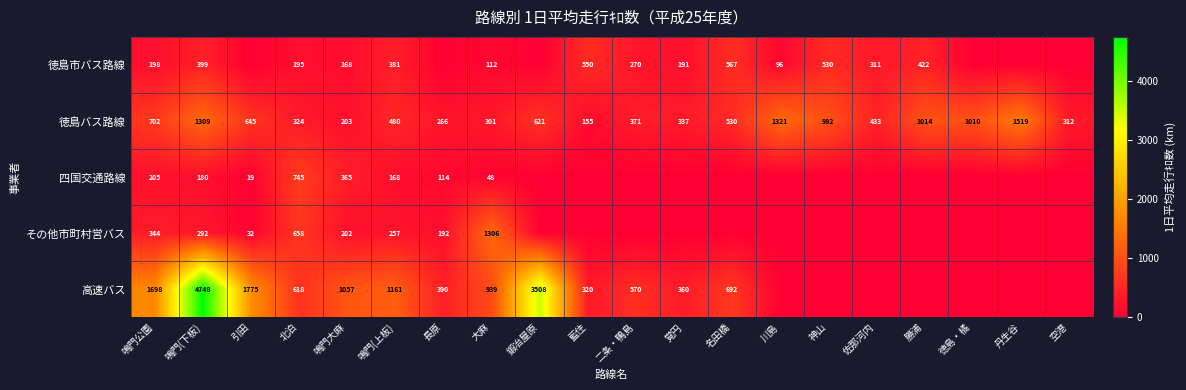

List the labels in order of 徳島バス路線 value, smallest first.

藍住, 鳴門大麻, 長原, 大麻, 空港, 北泊, 覚円, 二条・鴨島, 佐那河内, 鳴門(上板), 名田橋, 鍛冶屋原, 引田, 鳴門公園, 神山, 徳島・橘, 勝浦, 鳴門(下板), 川島, 丹生谷